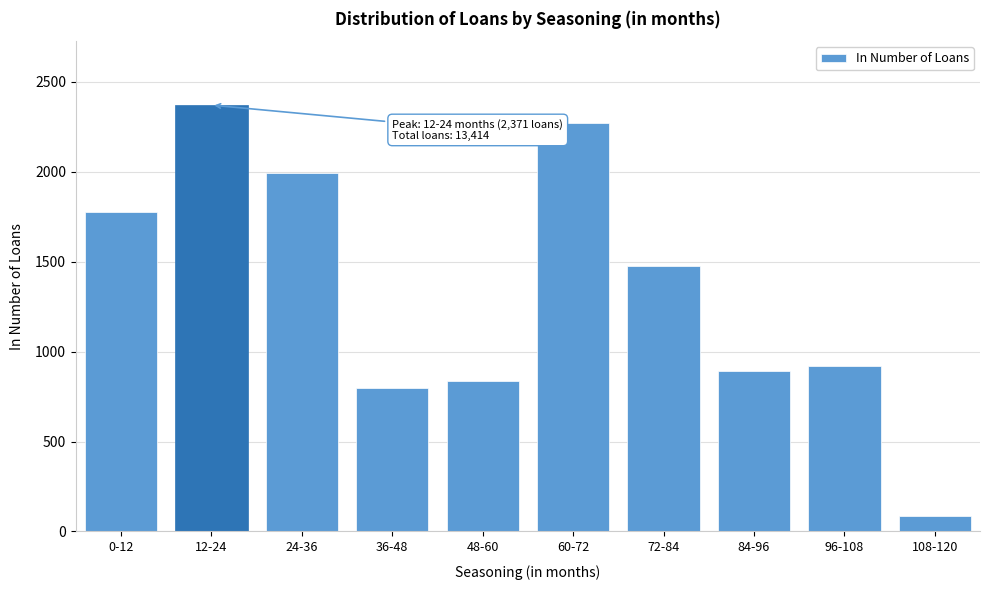

Reading right to left, what are all the values shown in this chart?

85	918	894	1476	2270	836	796	1993	2371	1775